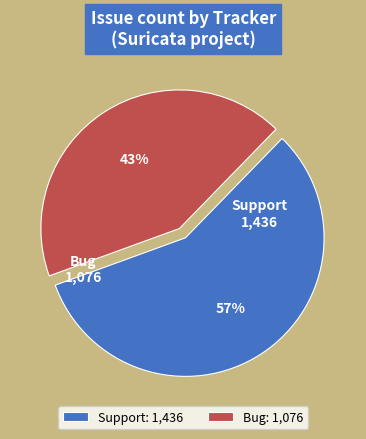

To the nearest percent, what percentage of the pie is Support?

57%